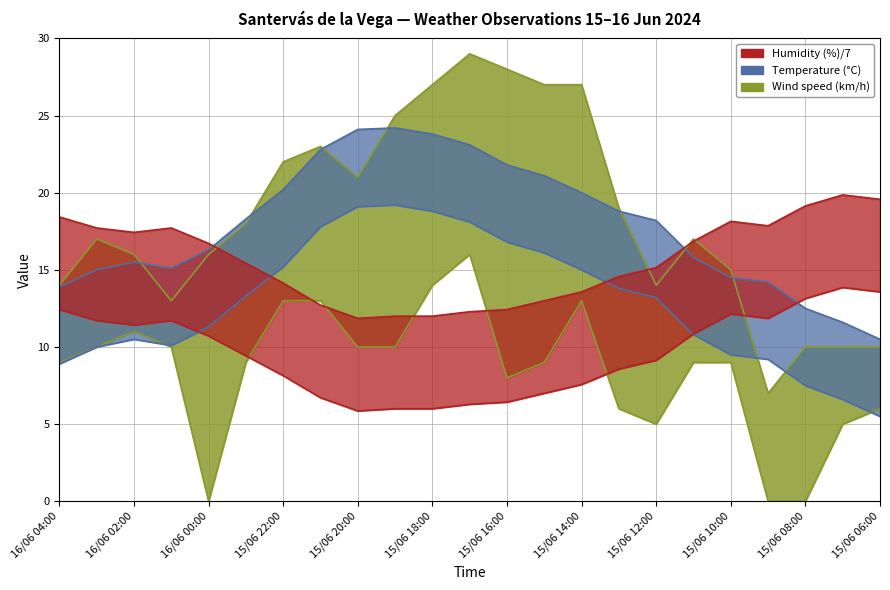

What is the approximate value of Humidity (%) at 15/06 11:00?

16.9